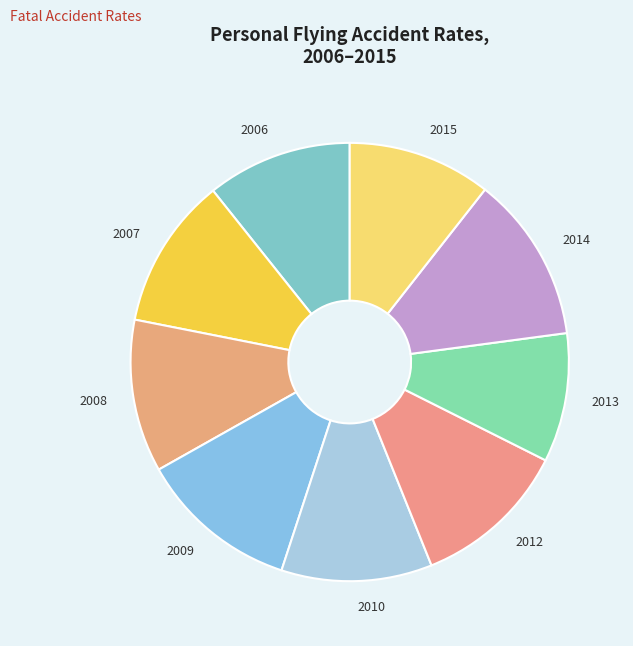

Approximately how many times larger is the value at 2010 compared to 2006?

1.0